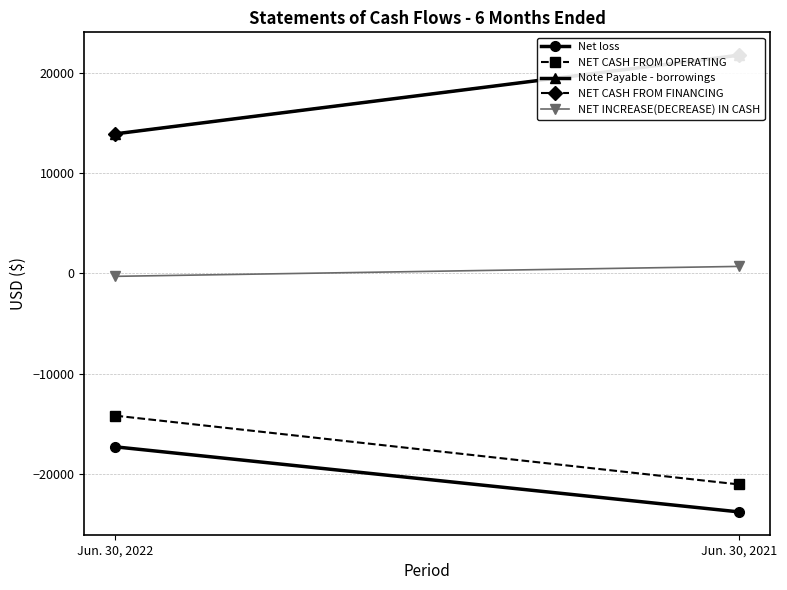

Which series has the largest total across all categories?

Note Payable - borrowings